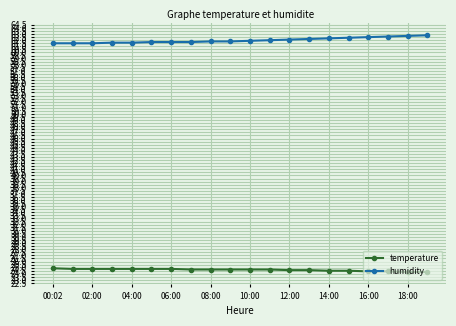

What is the value of the temperature point at the 15th from the left?

24.5